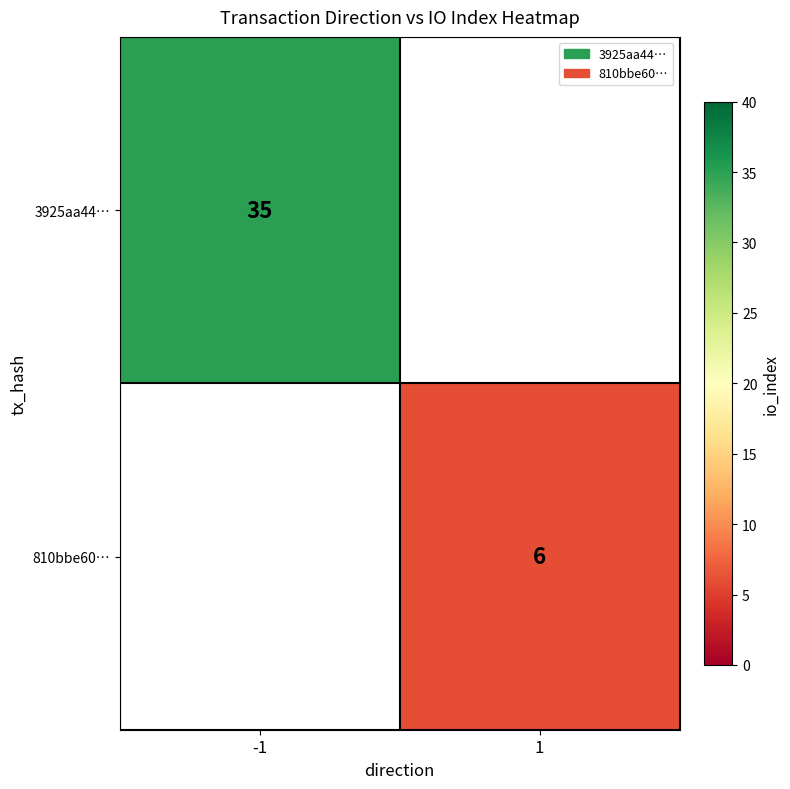

Is the value of 810bbe60… at 1 greater than the value of 3925aa44… at -1?

No